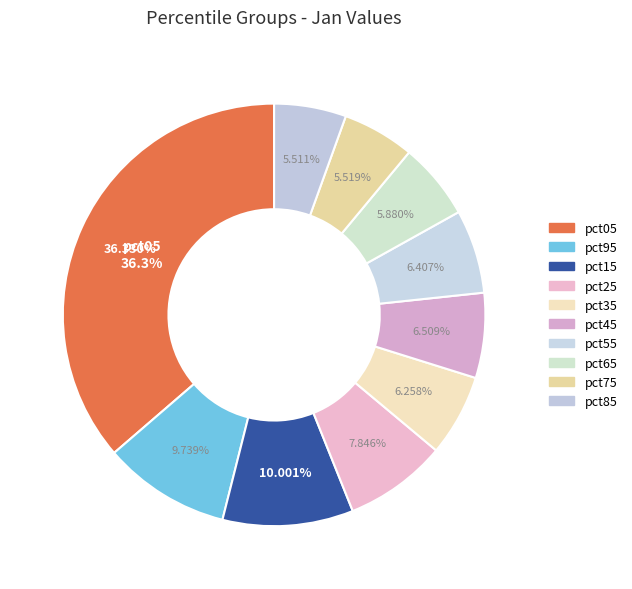

To the nearest percent, what is the difference between the pct75 and pct35 slice percentages?

1%